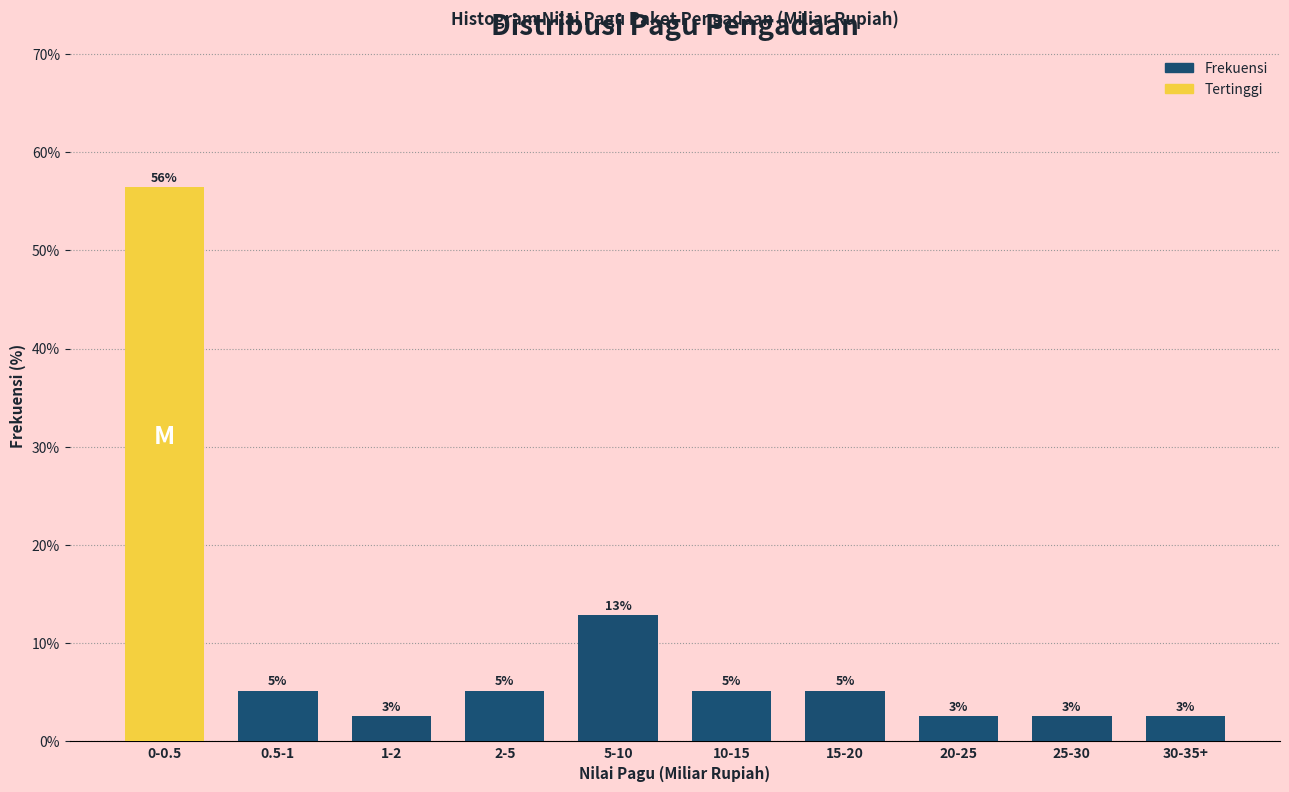

Does the chart contain any negative values?

No